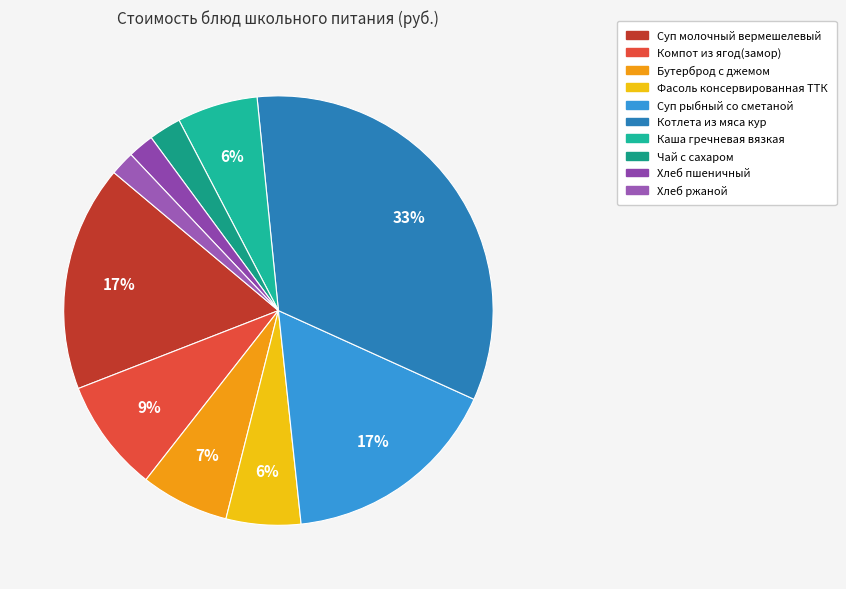

Is it true that Суп молочный вермешелевый is 17% of the pie?

True